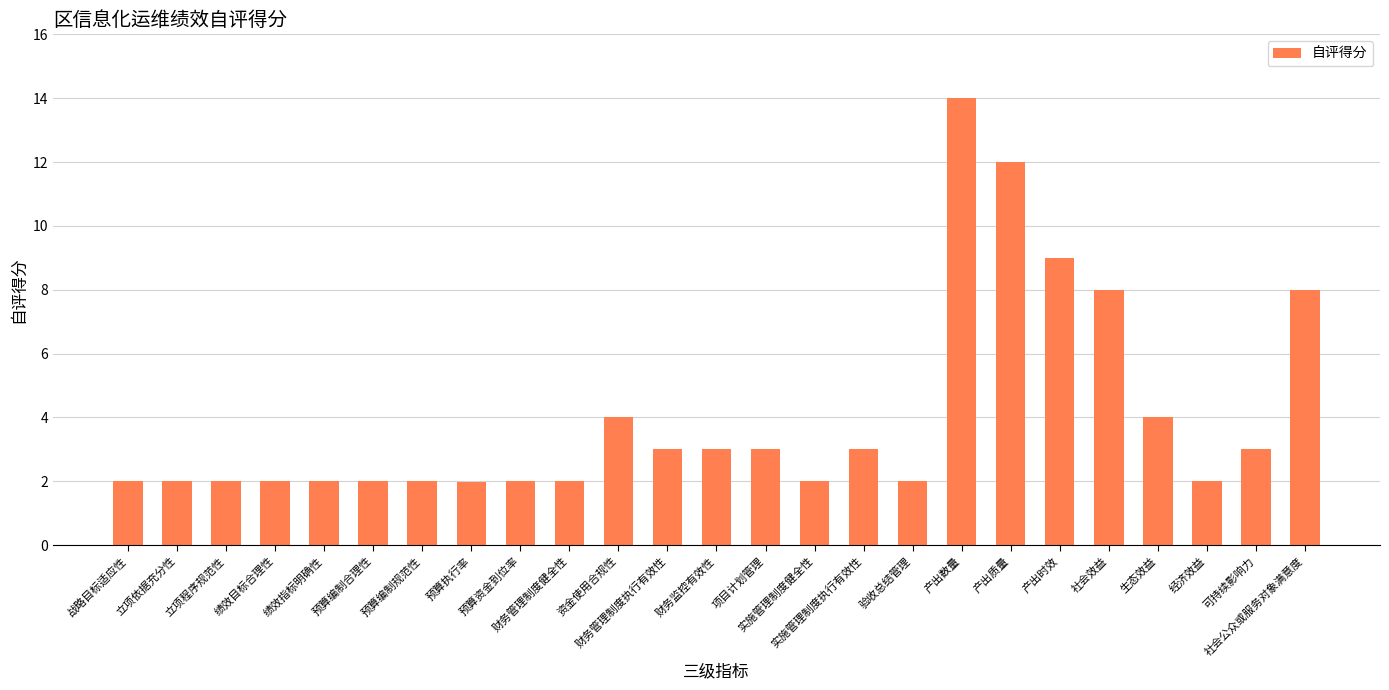

Which label corresponds to the largest value in the chart?

产出数量